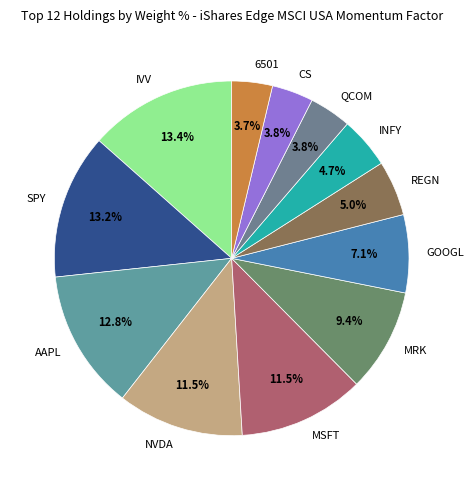

Is there a majority slice in this chart?

No